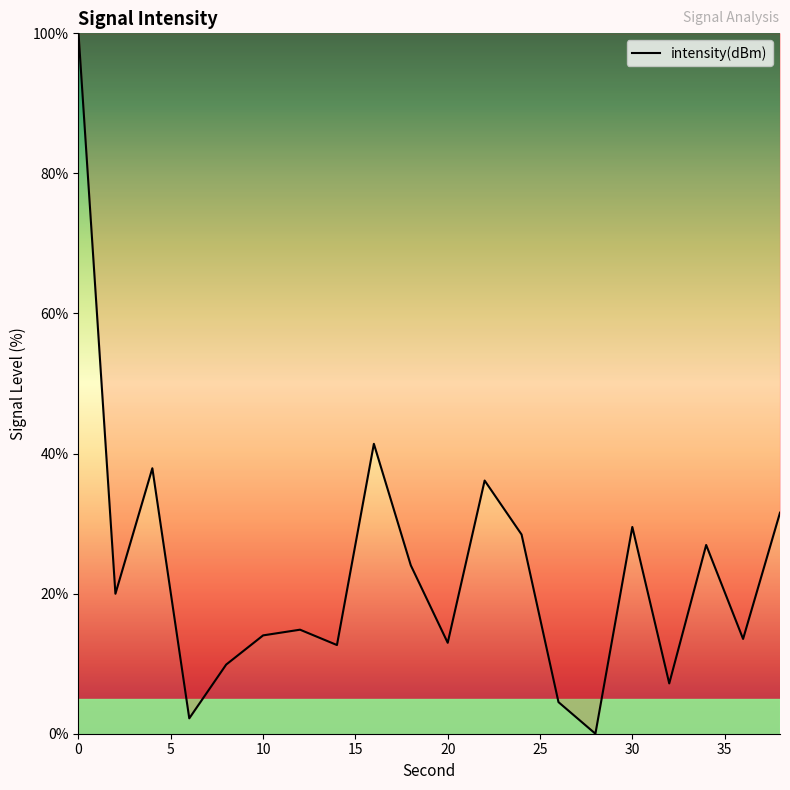

What is the greatest value displayed?

100.0